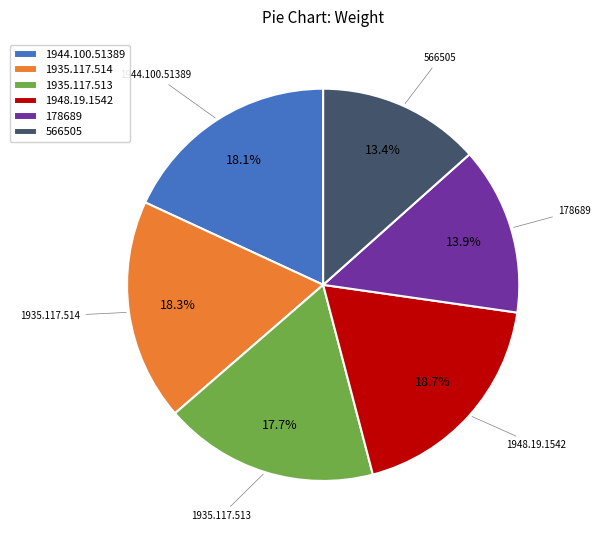

Approximately how many times larger is the value at 1948.19.1542 compared to 1944.100.51389?

1.0